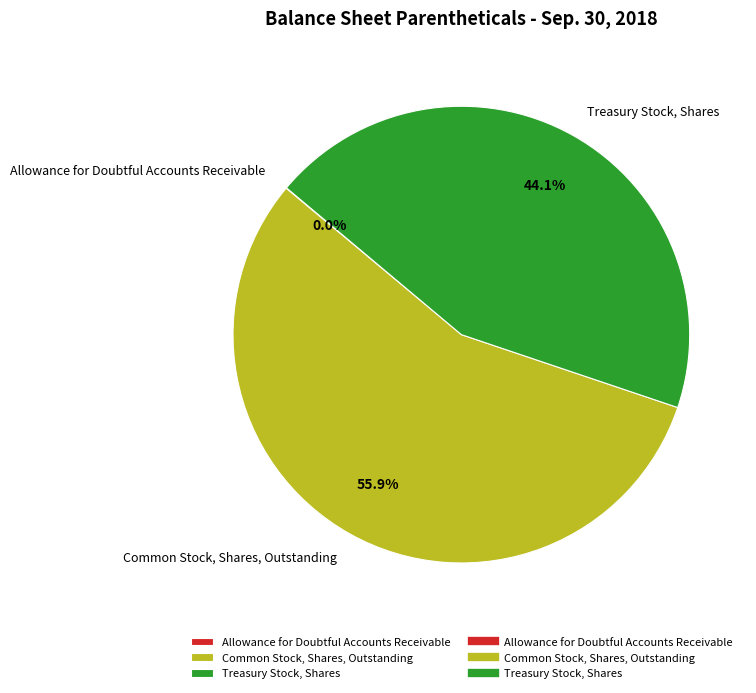

Which slice is the largest?

Common Stock, Shares, Outstanding